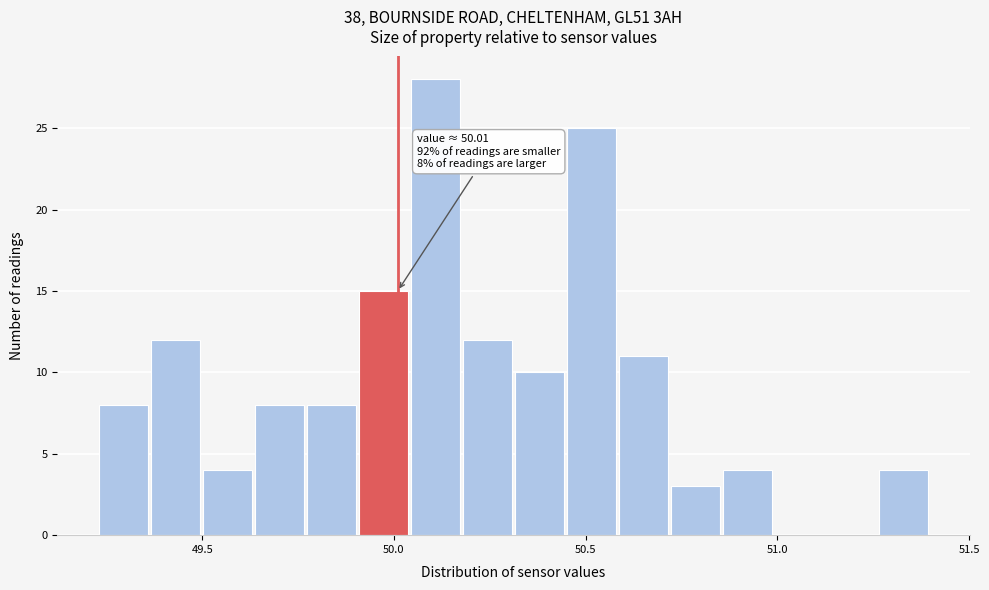

Read against the x-axis, roughly where is the centre of the tallest bar?

50.10